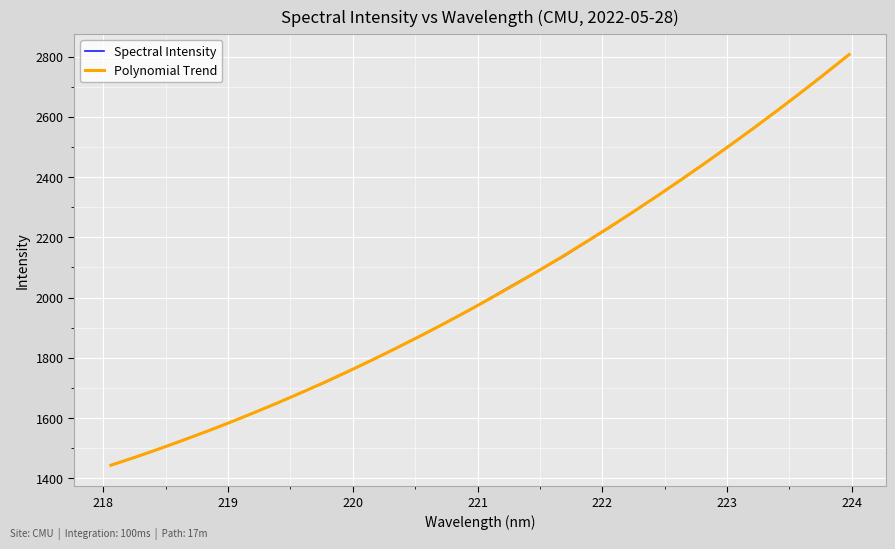

What is the difference between the maximum and minimum values in the Spectral Intensity series?

1364.1